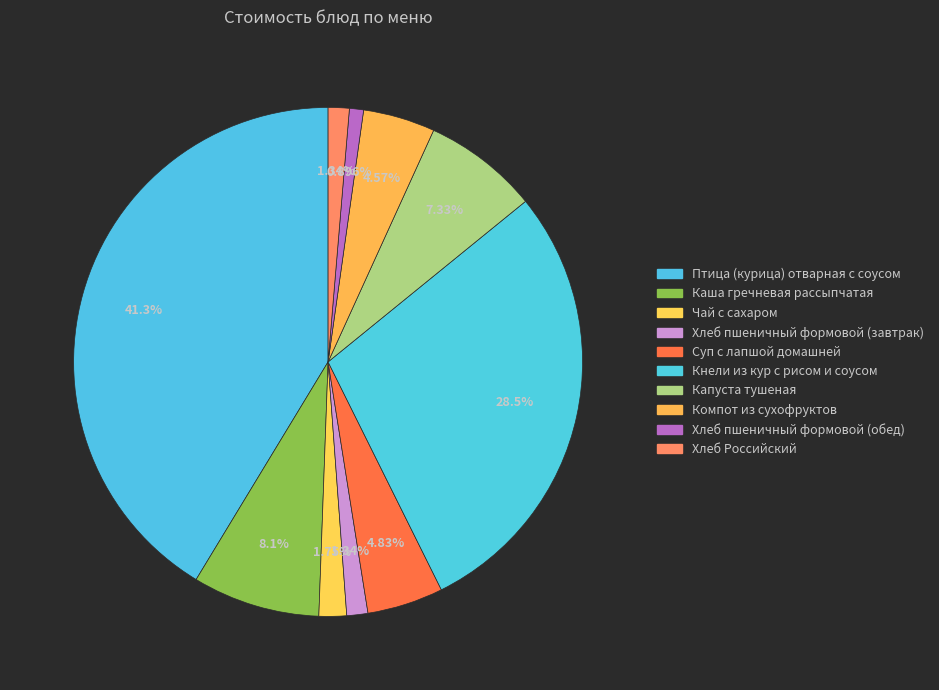

To the nearest percent, what percentage of the pie is Птица (курица) отварная с соусом?

41%